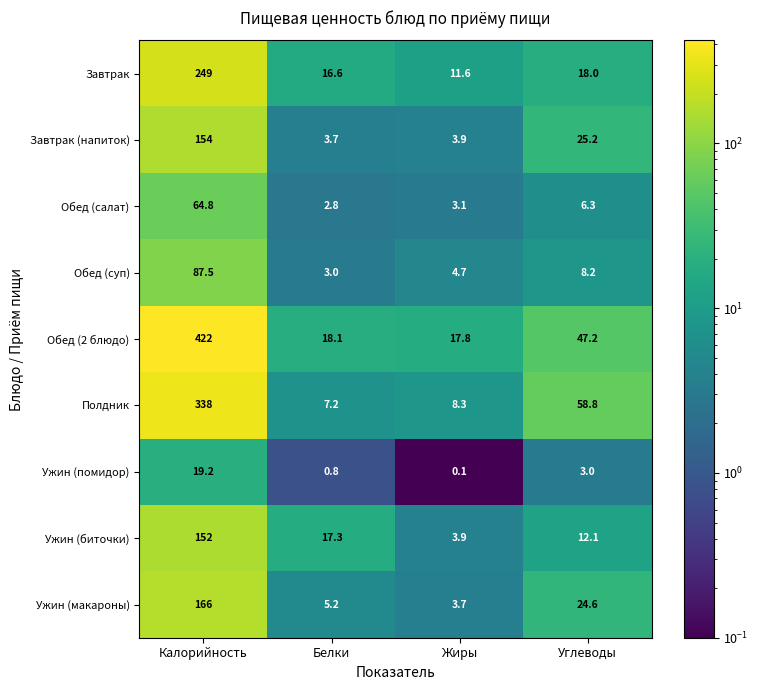

At which category does the chart reach its peak across all series?

Калорийность